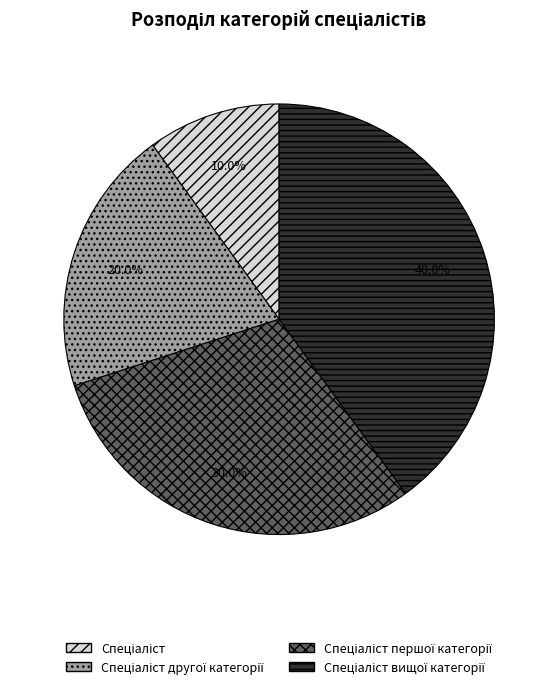

Is there a majority slice in this chart?

No